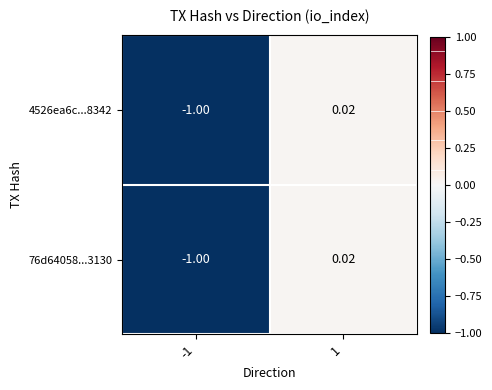

Which series has the largest range (max minus min)?

4526ea6c...8342